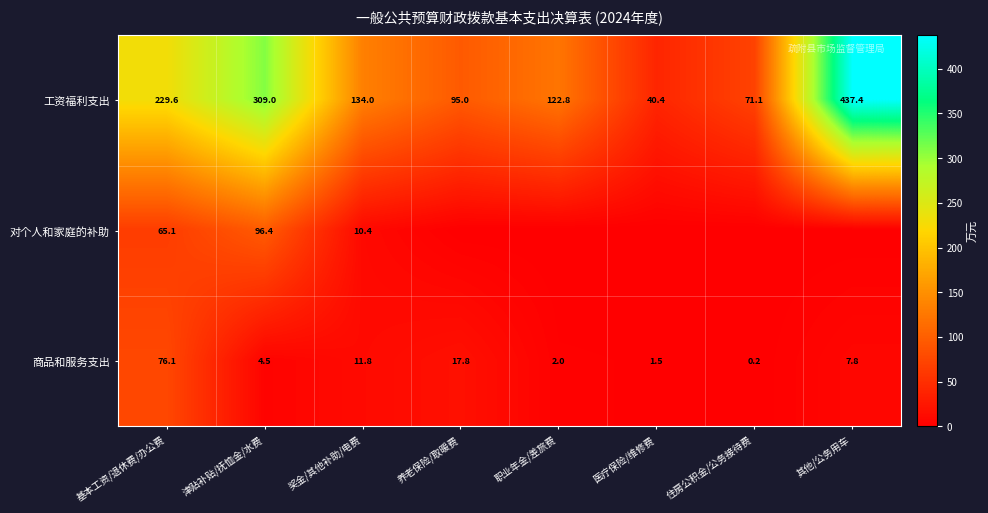

What is the approximate value of 工资福利支出 at 基本工资/退休费/办公费?

229.6